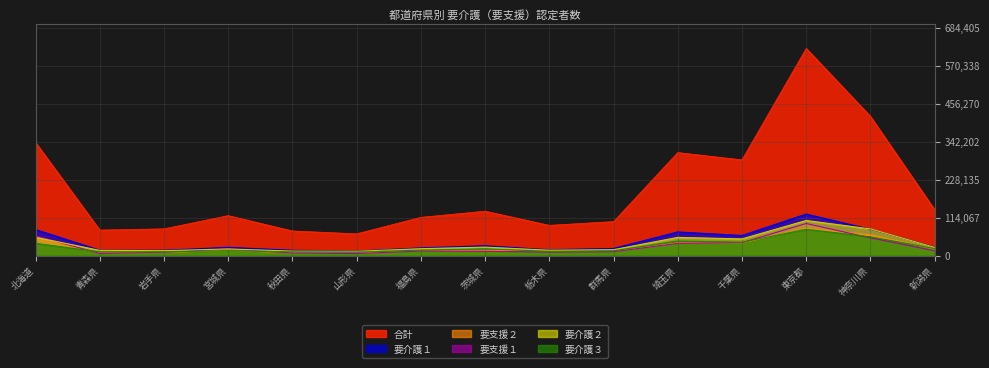

What is the sum of the 要介護２ values at 岩手県 and 北海道?

69441